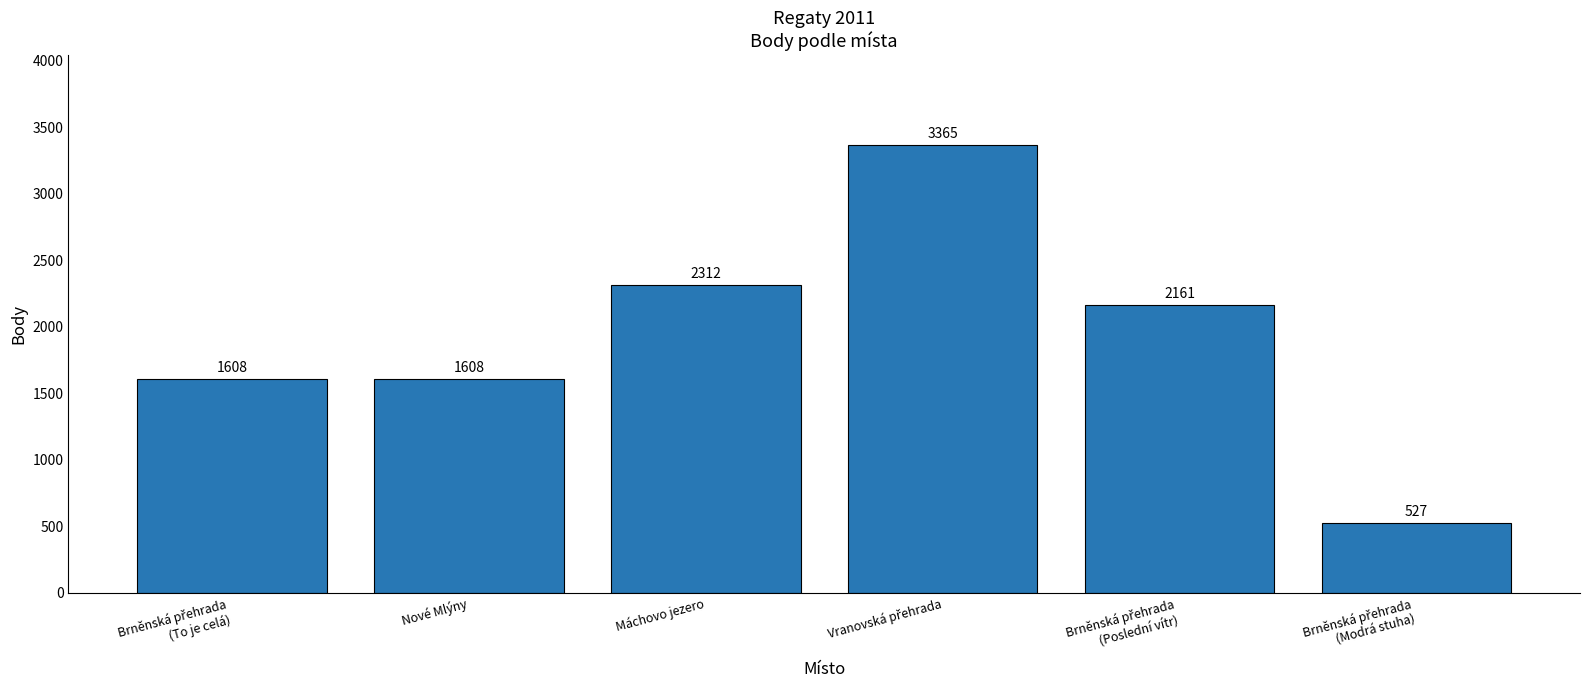

How many categories are shown in the chart?

6